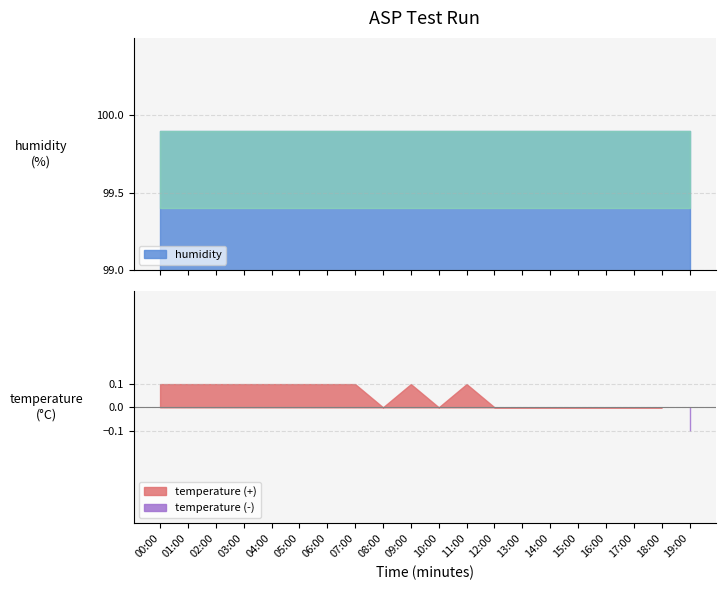

What is the total value across all series at 03:00?

100.0